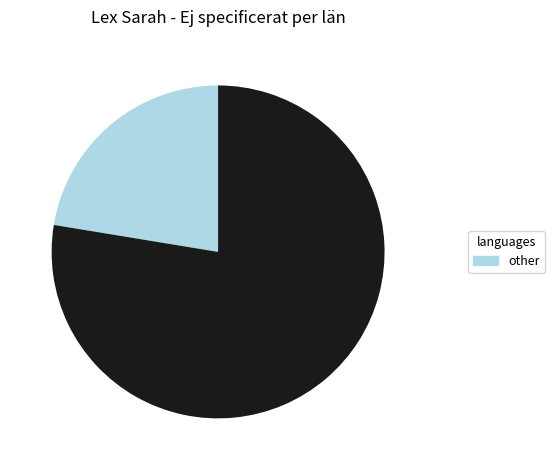

Is there any slice that represents more than half of the pie?

Yes